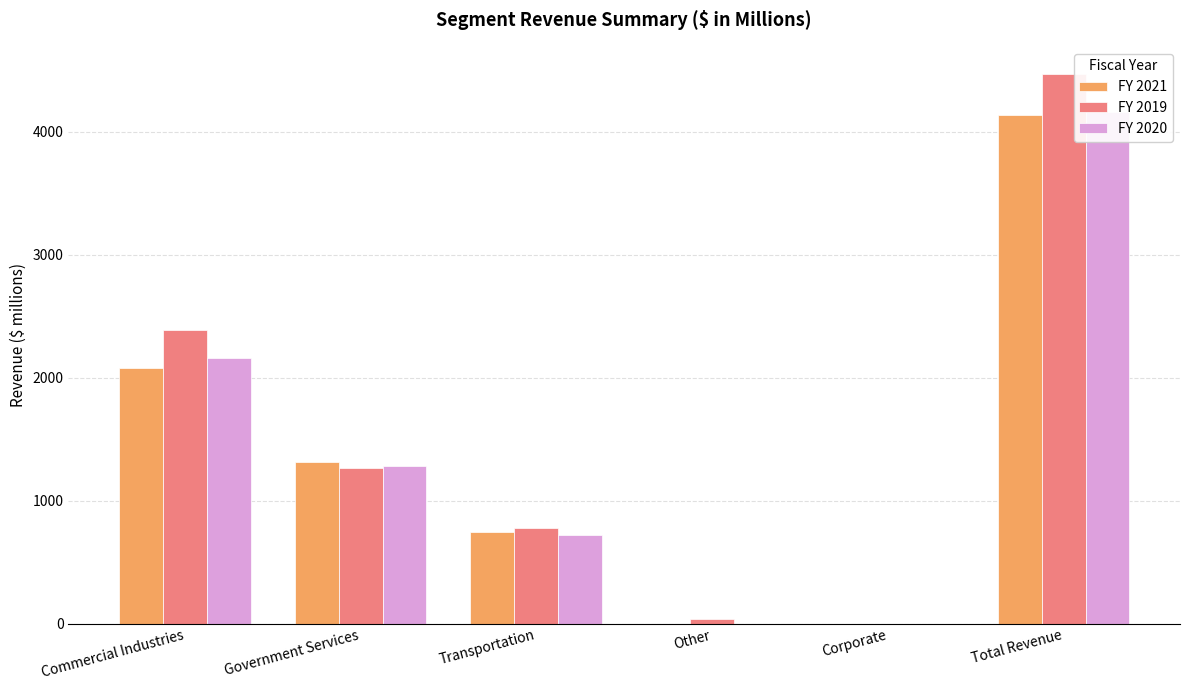

What is the sum of the FY 2021 values at Transportation and Commercial Industries?

2822